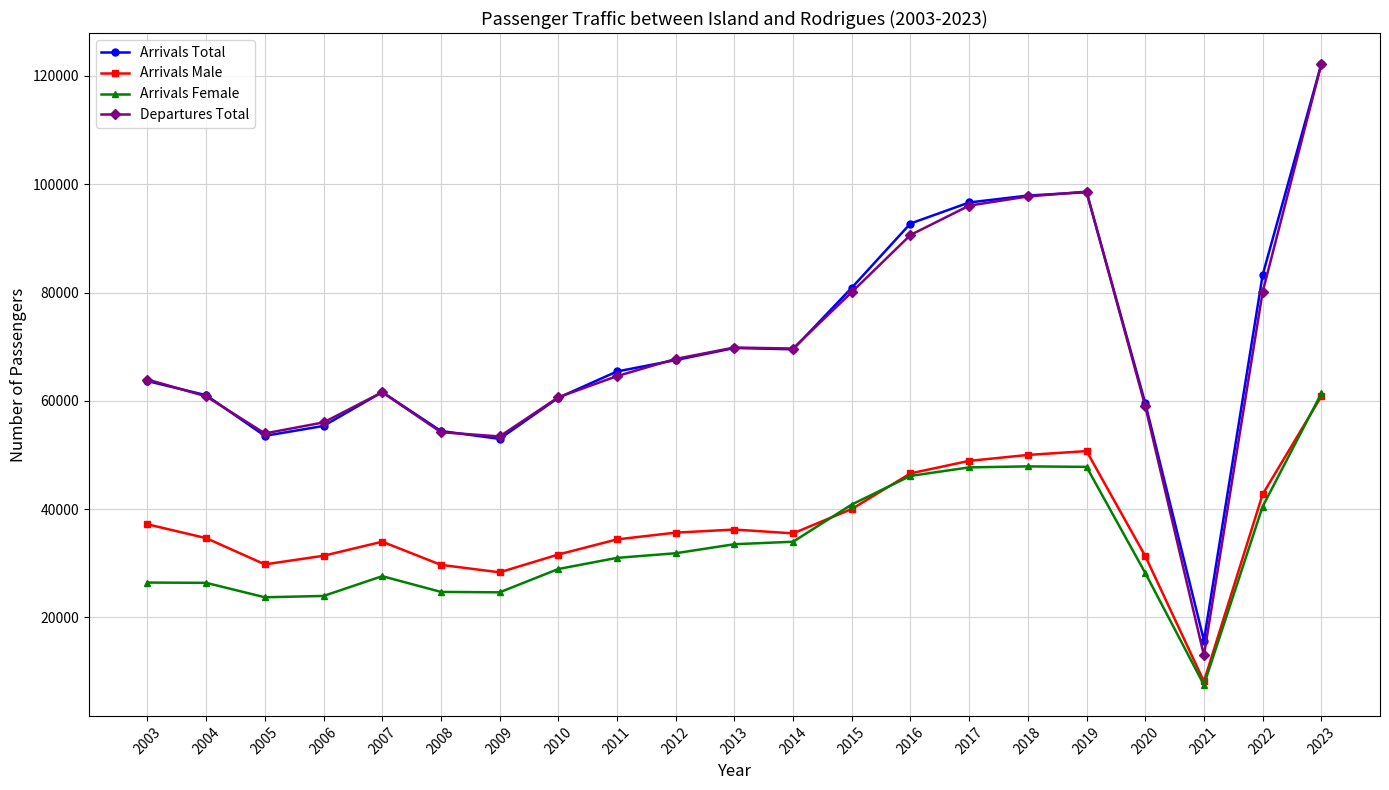

True or false: Arrivals Male and Arrivals Total cross at least once.

False